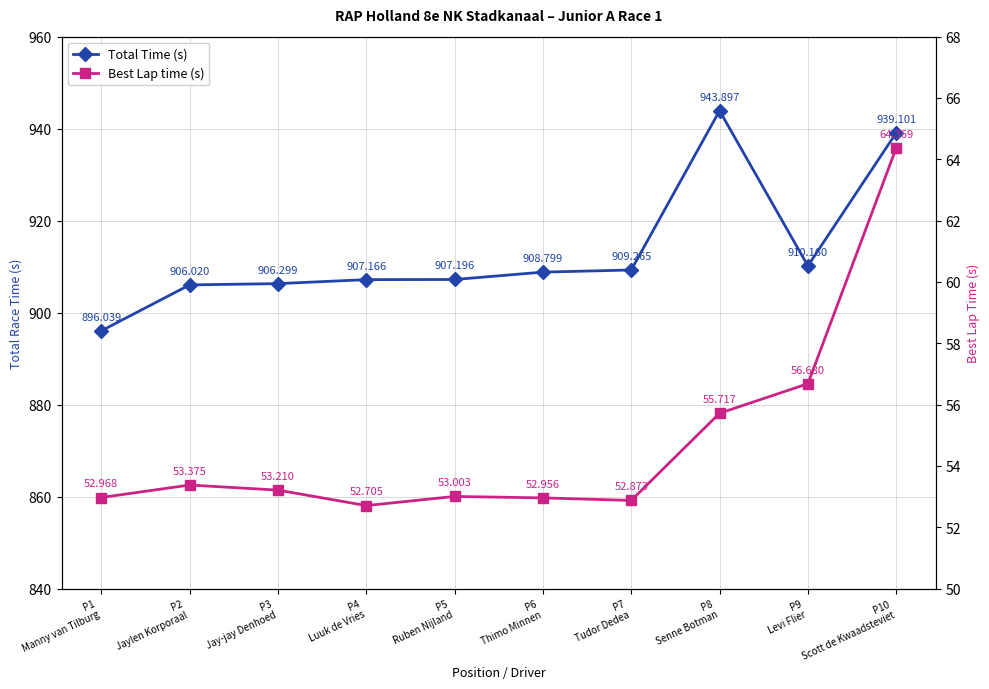

The Best Lap time (s) series shows 74.1 at P9
Levi Flier. True or false?

False